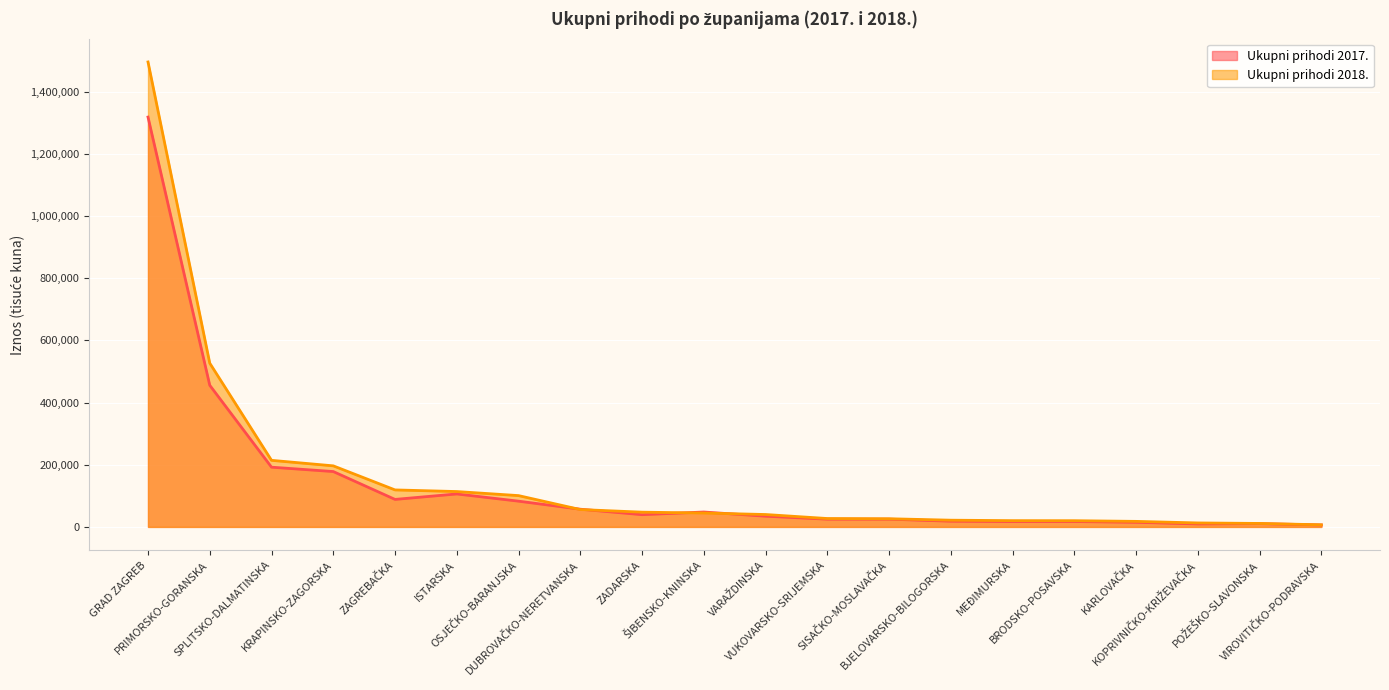

At which category is the sum across all series the highest?

GRAD ZAGREB